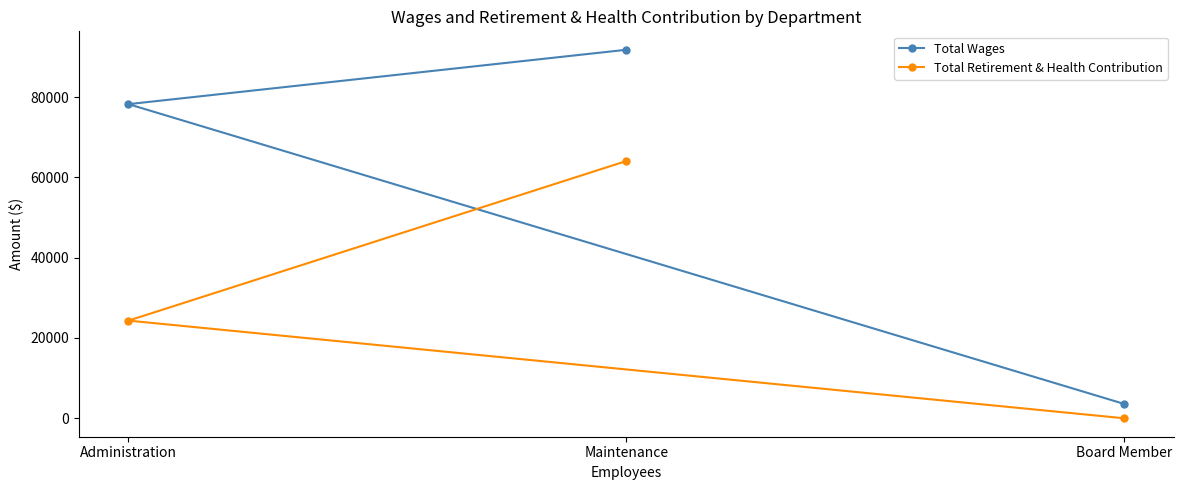

True or false: Total Wages has a value of 113653 at Administration.

False